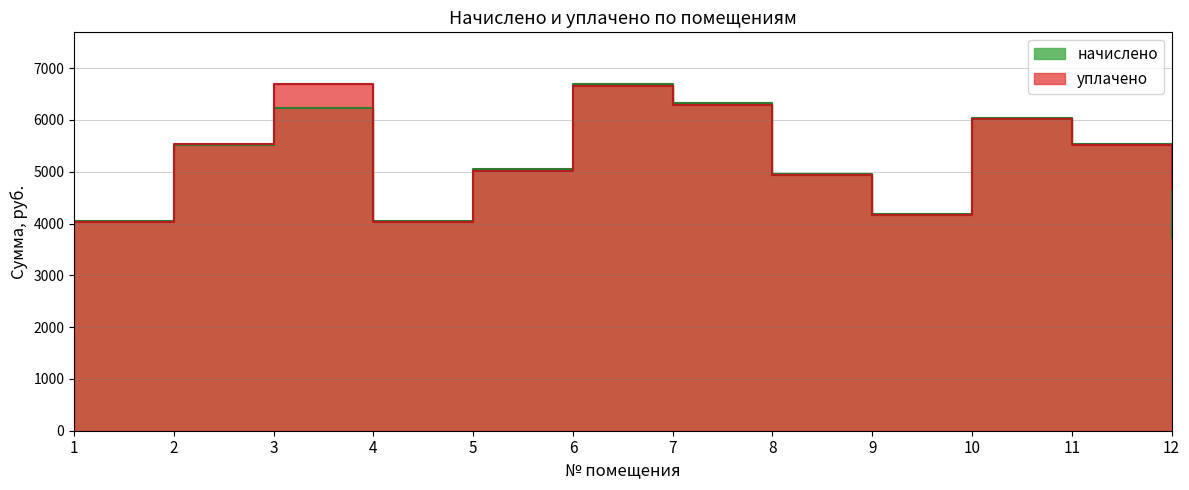

Does the chart have visible grid lines?

Yes